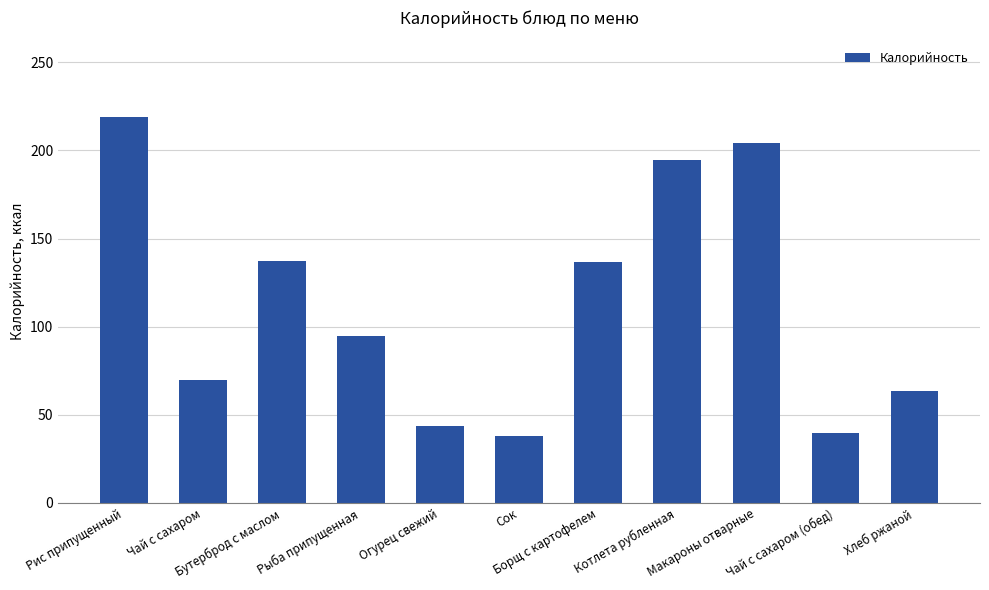

What is the change in value from Рис припущенный to Макароны отварные?

-14.4